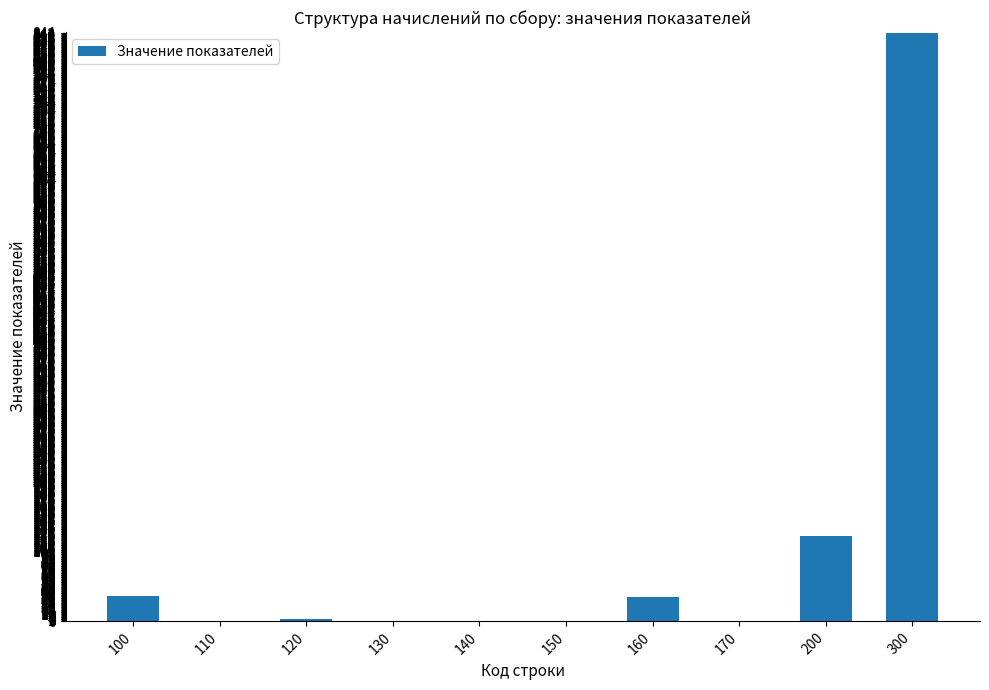

What is the greatest value displayed?

843